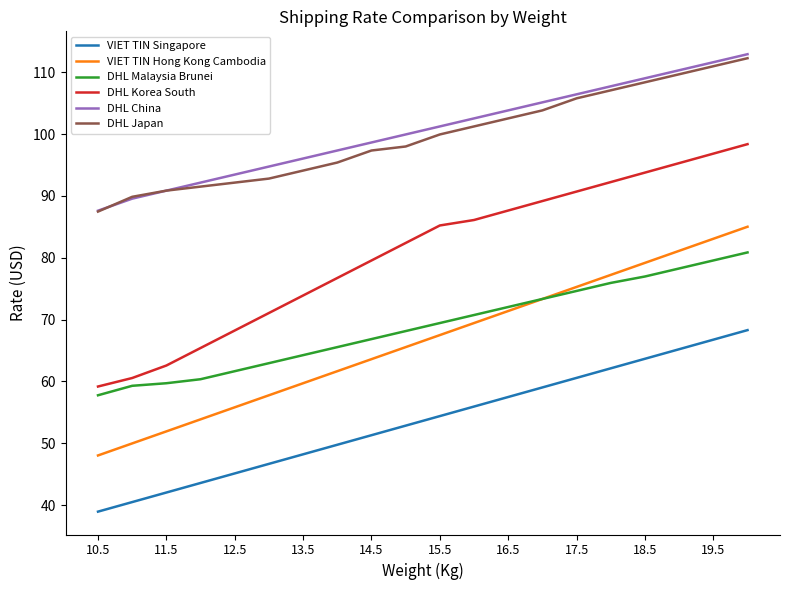

How many lines are shown in the chart?

6